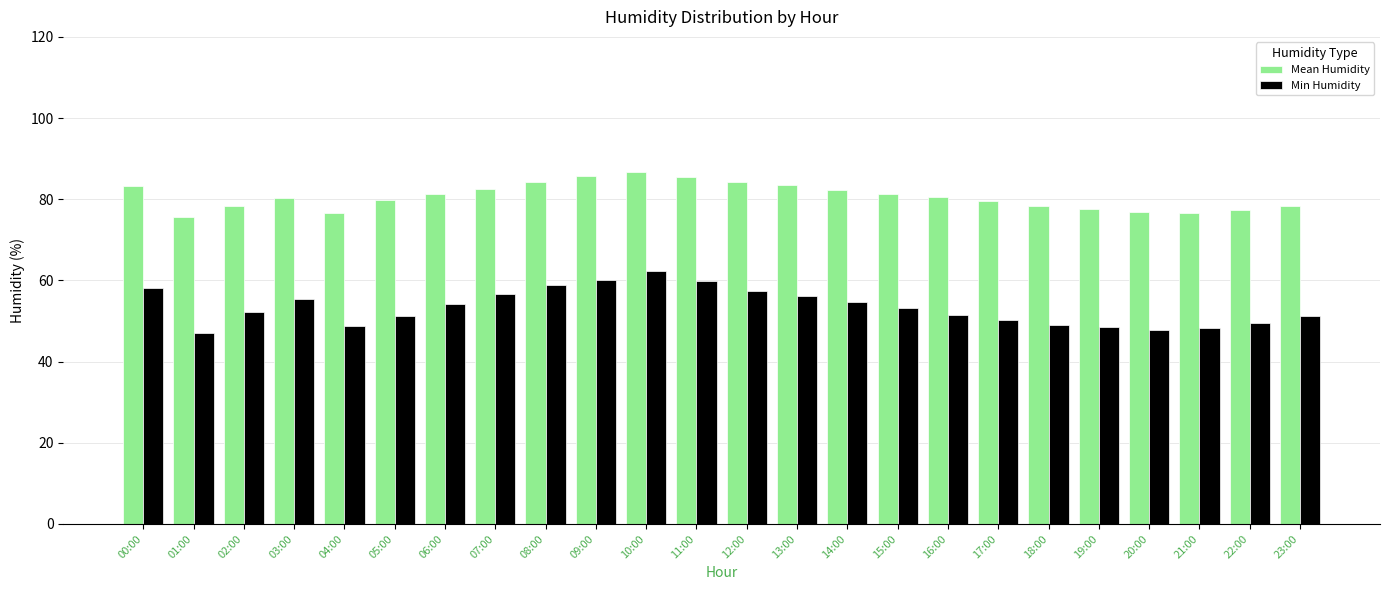

What is the sum of the Min Humidity values at 15:00 and 16:00?

104.7